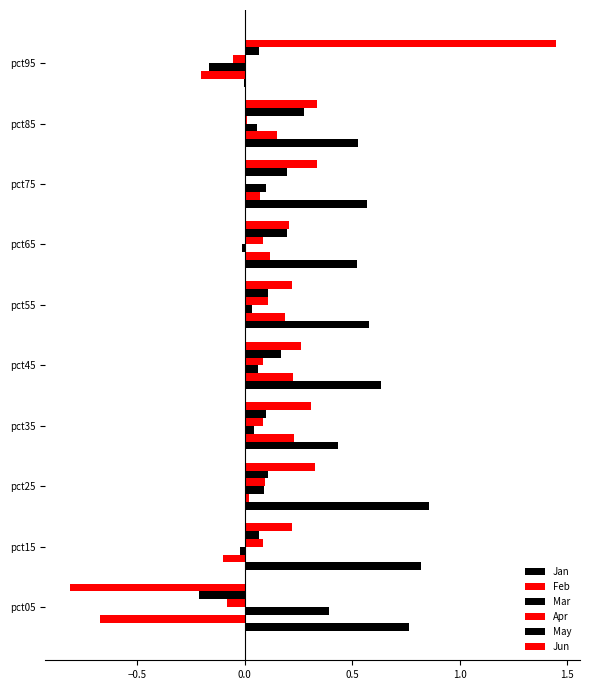

How many May values are between 0 and 1?

9